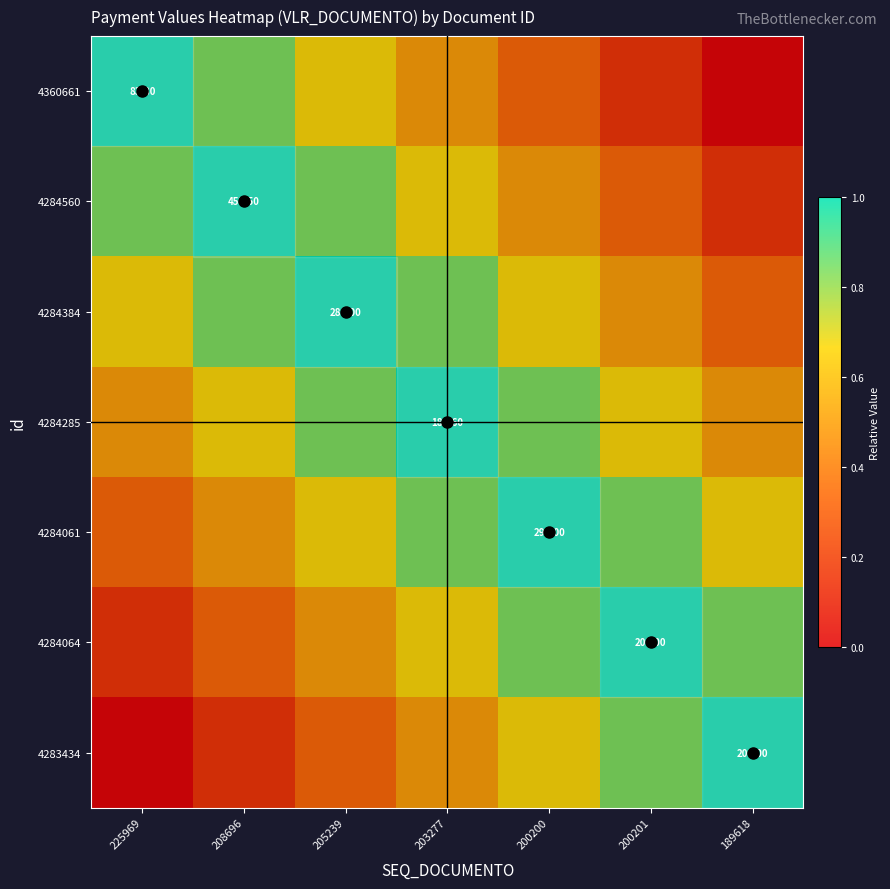

What is the difference between the maximum and minimum values in the 4284384 series?

0.7